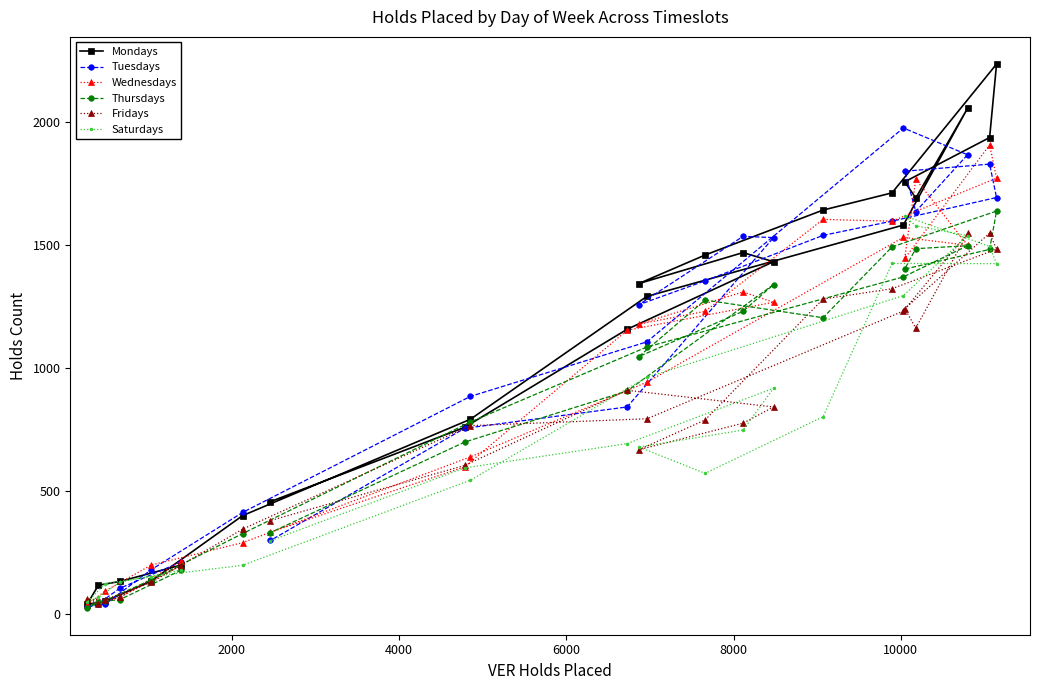

Which series has the widest spread of values?

Mondays